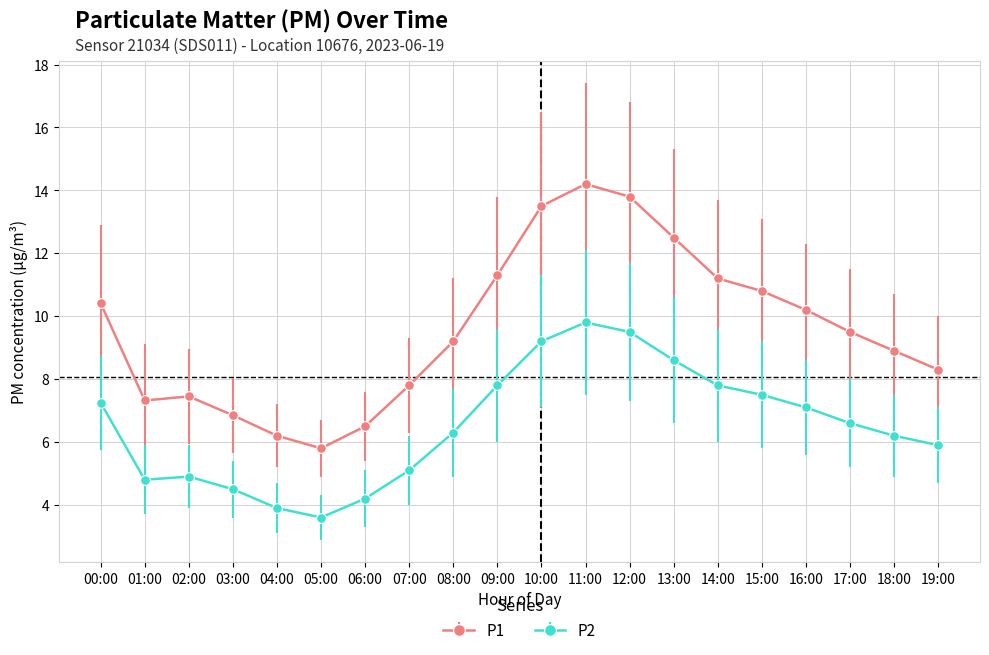

What is the average value of the P1 series?

9.6